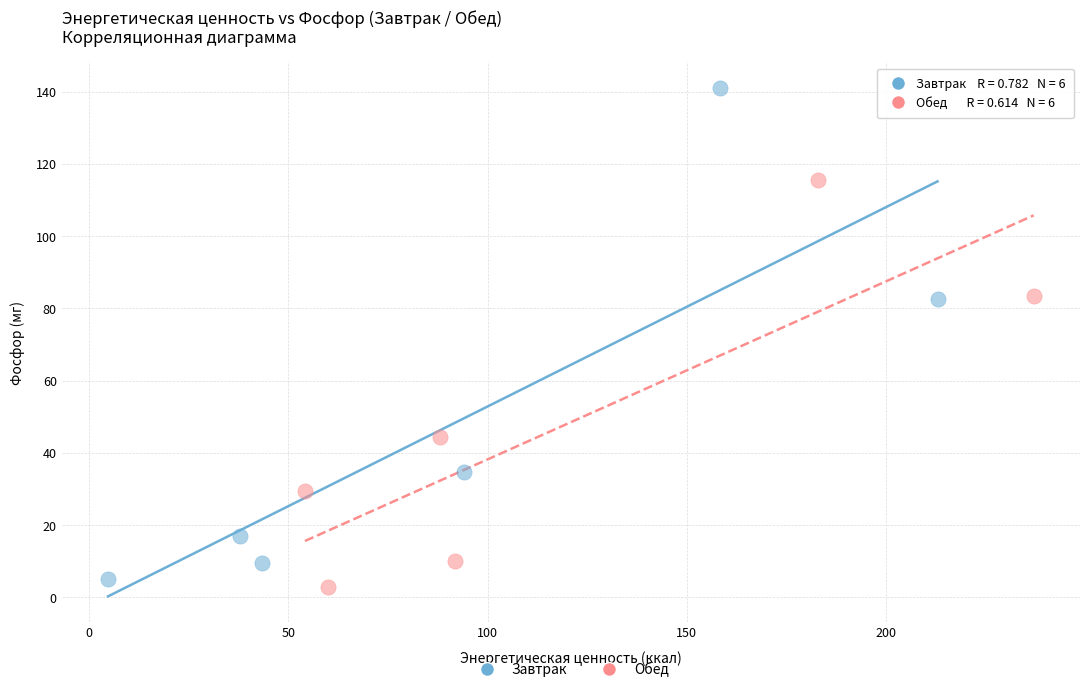

What are all the series names shown in the legend?

Завтрак, Обед